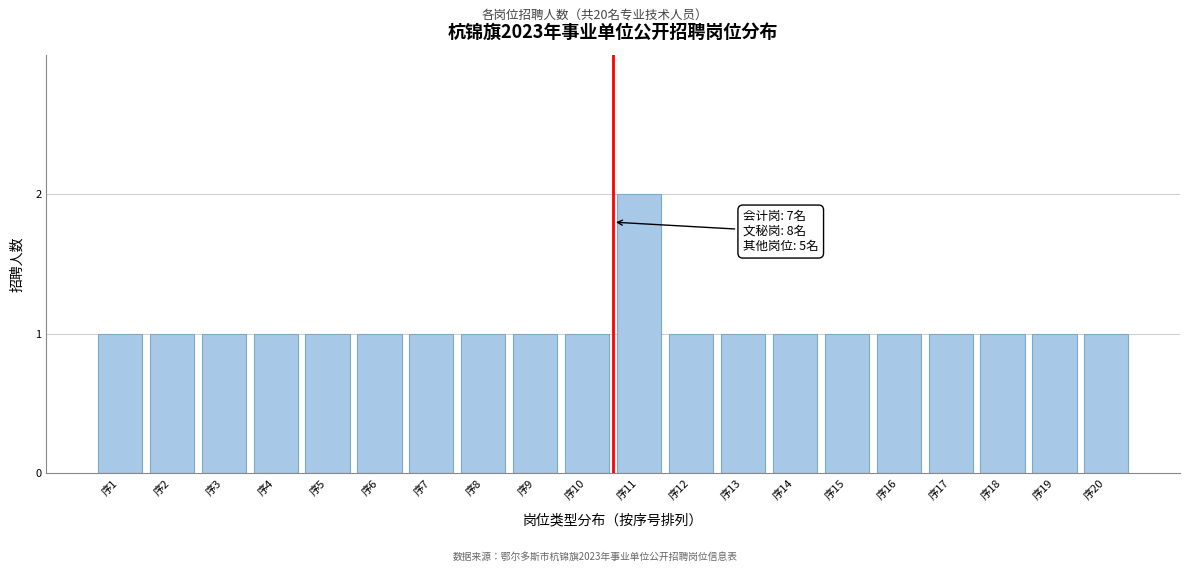

Reading left to right, what are all the values shown in this chart?

序1=1	序2=1	序3=1	序4=1	序5=1	序6=1	序7=1	序8=1	序9=1	序10=1	序11=2	序12=1	序13=1	序14=1	序15=1	序16=1	序17=1	序18=1	序19=1	序20=1